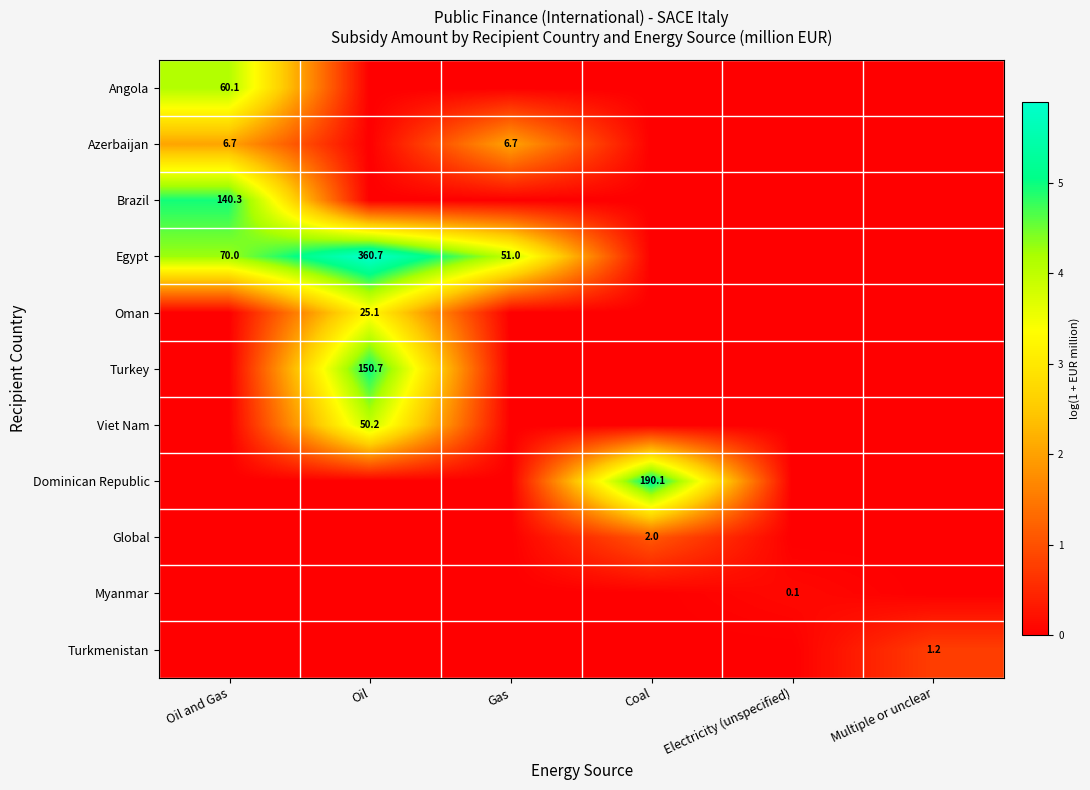

At which category is the sum across all series the highest?

Oil